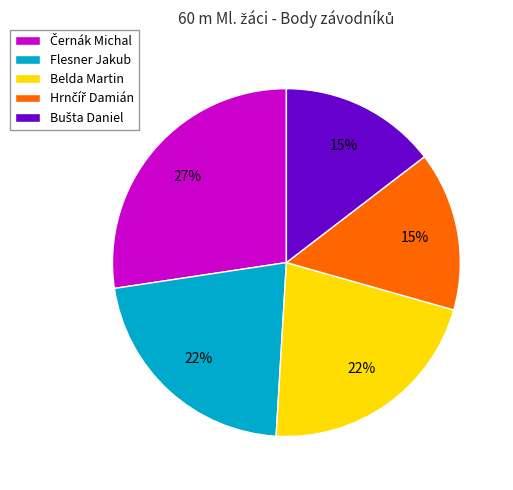

True or false: Flesner Jakub accounts for 11% of the total.

False